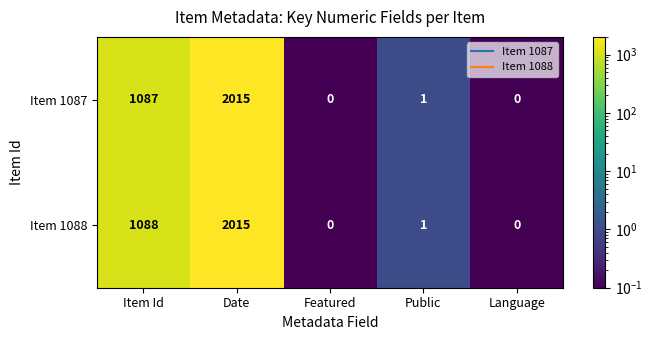

What is the difference between the Item 1087 values at Featured and Item Id?

1087